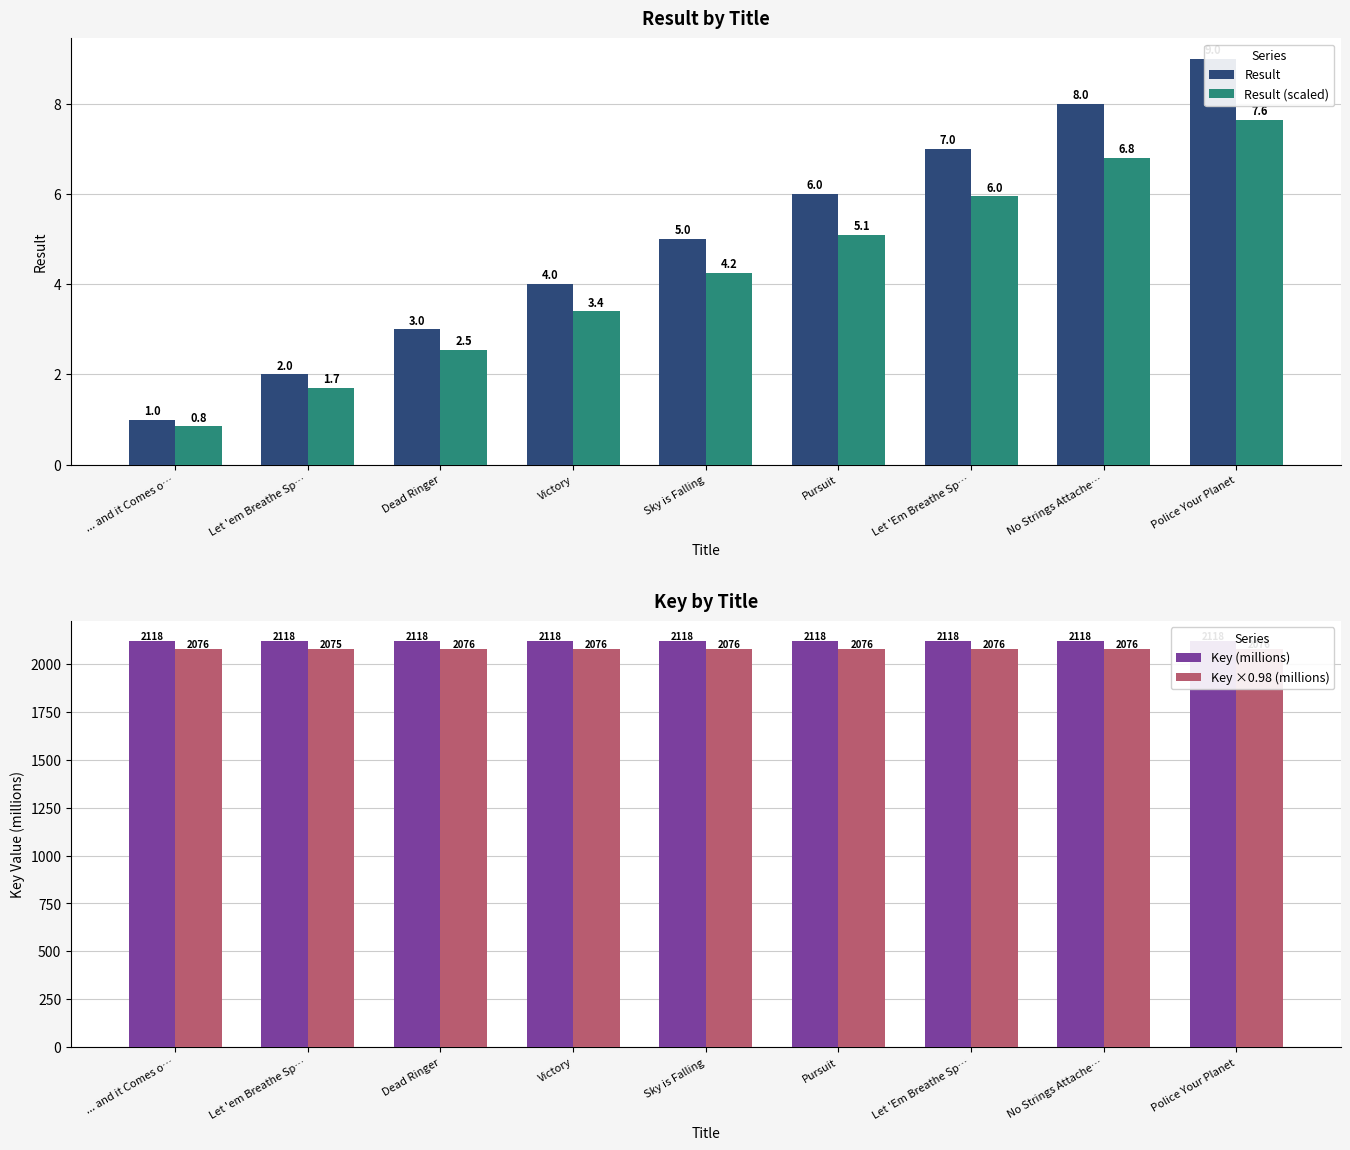

How many distinct data groups are displayed?

4